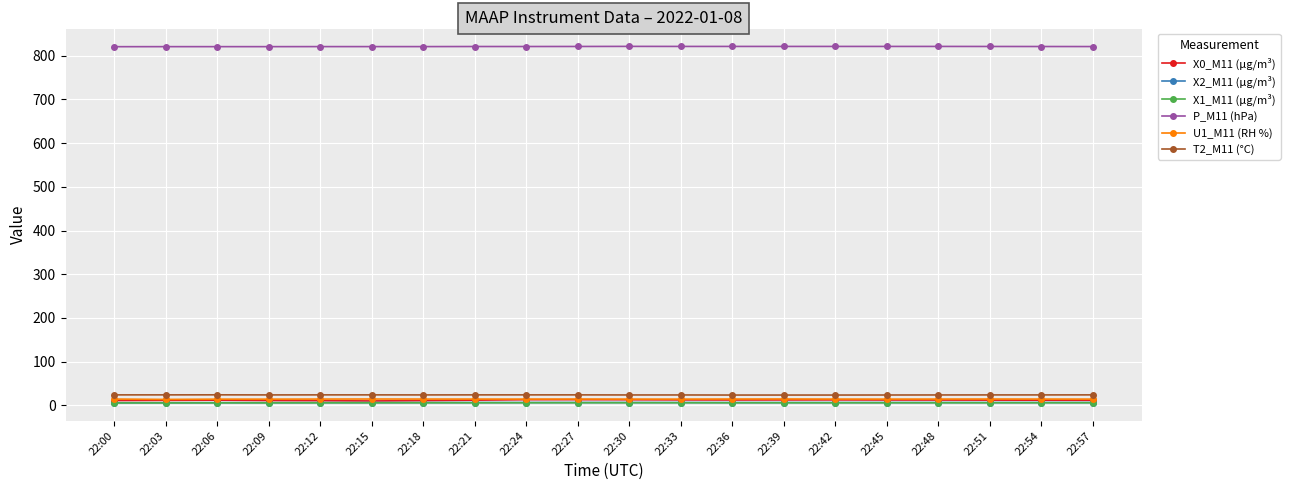

True or false: T2_M11 (°C) has more than 0 points higher than both neighbors.

True